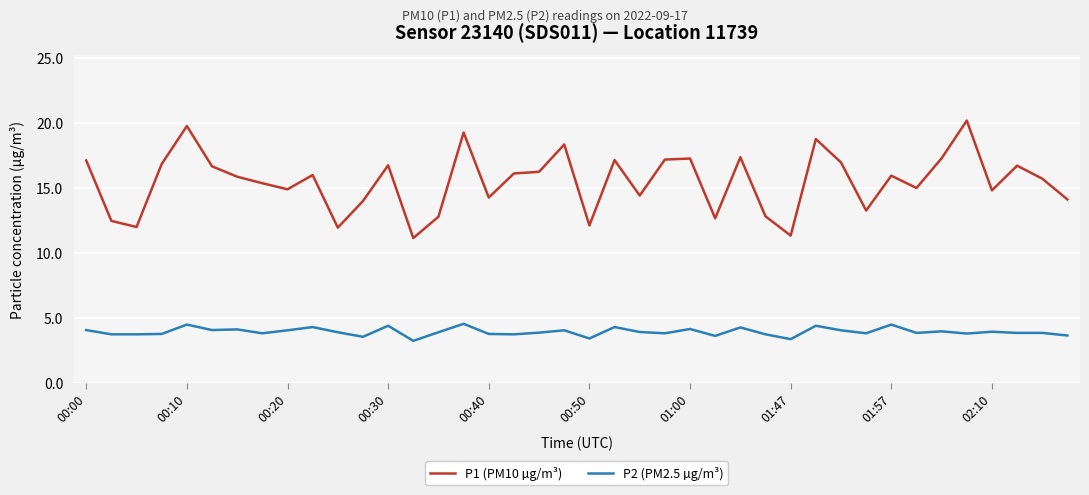

How many lines are shown in the chart?

2